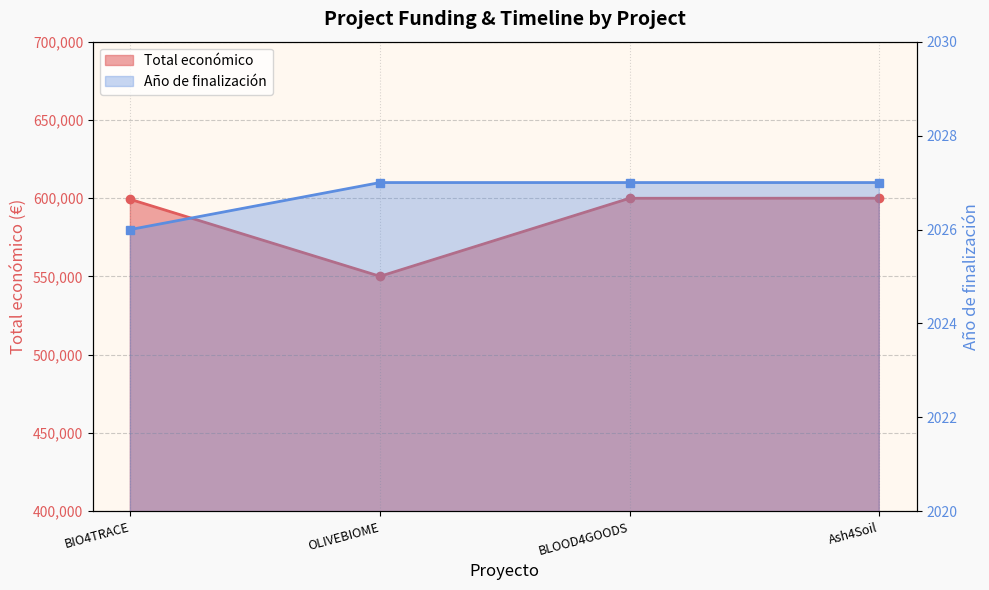

At BLOOD4GOODS, list the series in order from smallest to largest.

Año de finalización, Total económico